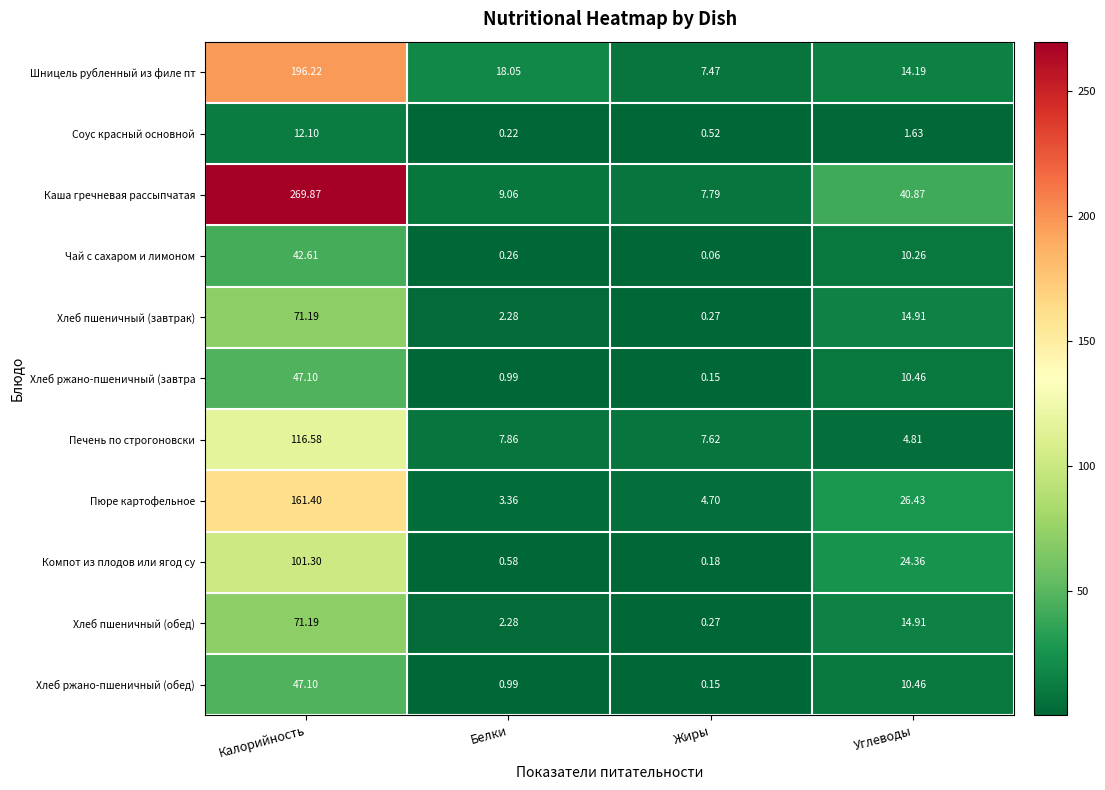

Where is Соус красный основной nearest to the value 6?

Углеводы